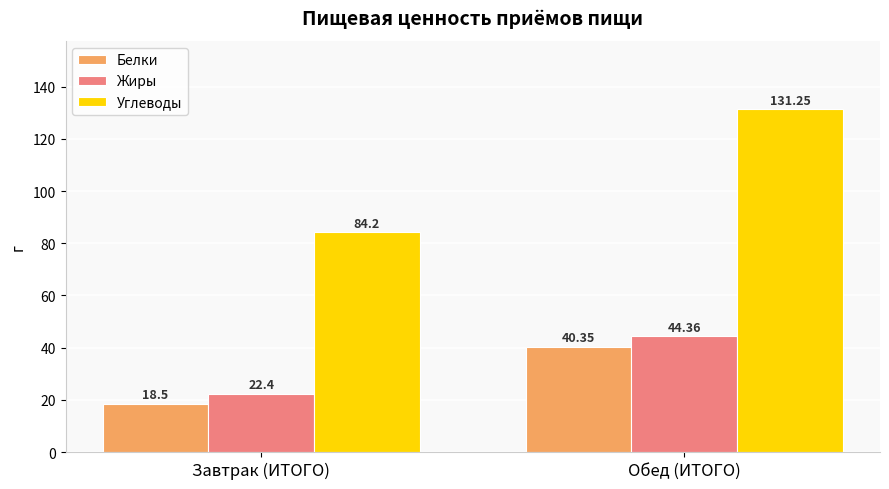

Which series changed the most between Завтрак (ИТОГО) and Обед (ИТОГО)?

Углеводы